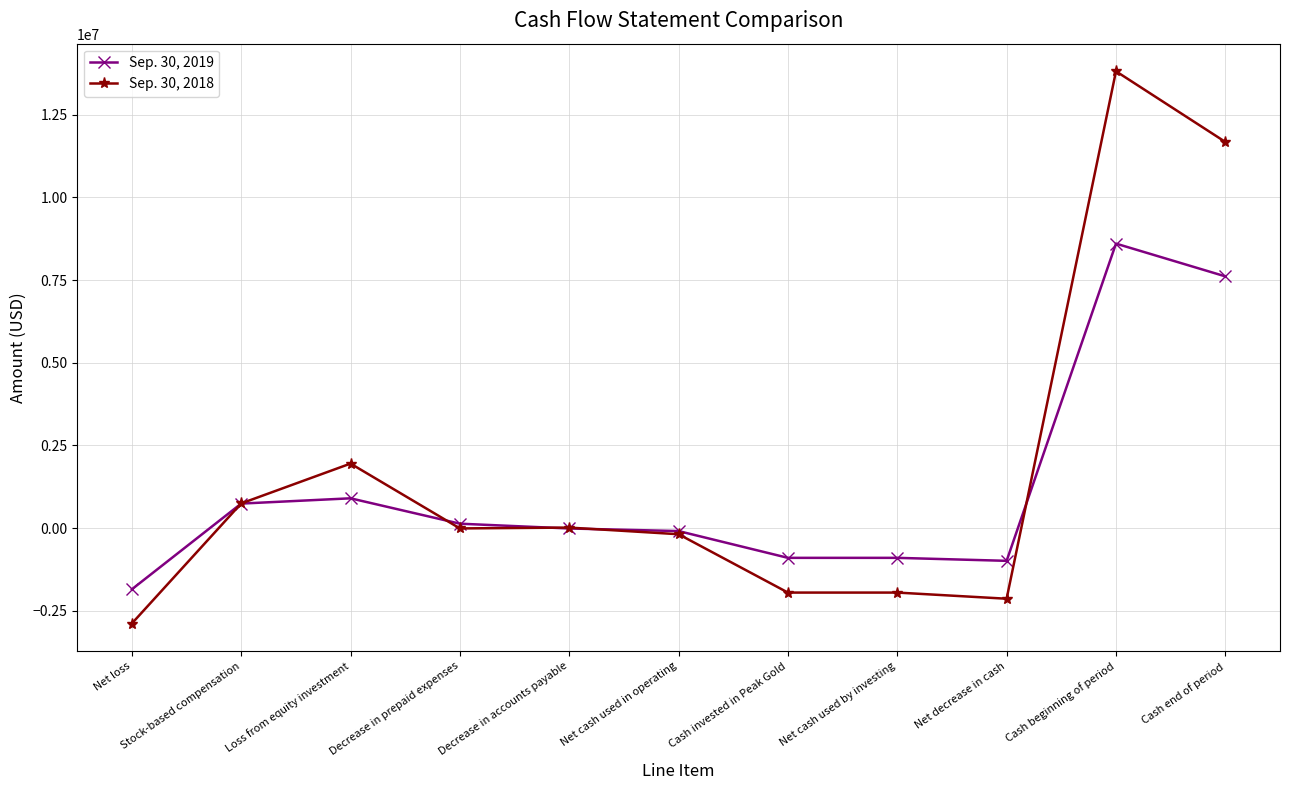

What is the difference between the maximum and minimum values in the Sep. 30, 2018 series?

16696205